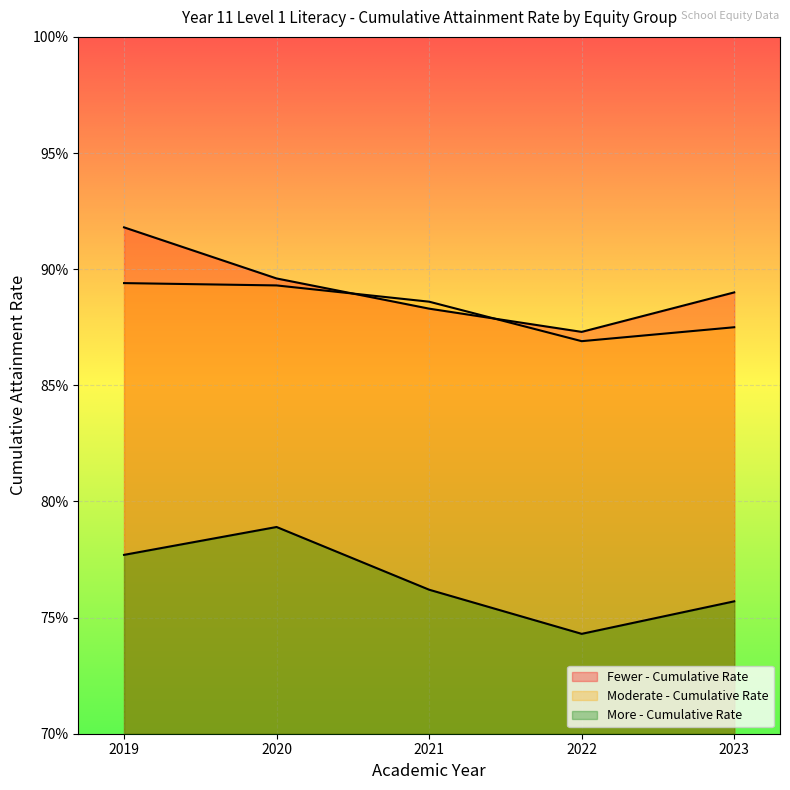

What is the spread (max minus min) of values at 2022?

0.1